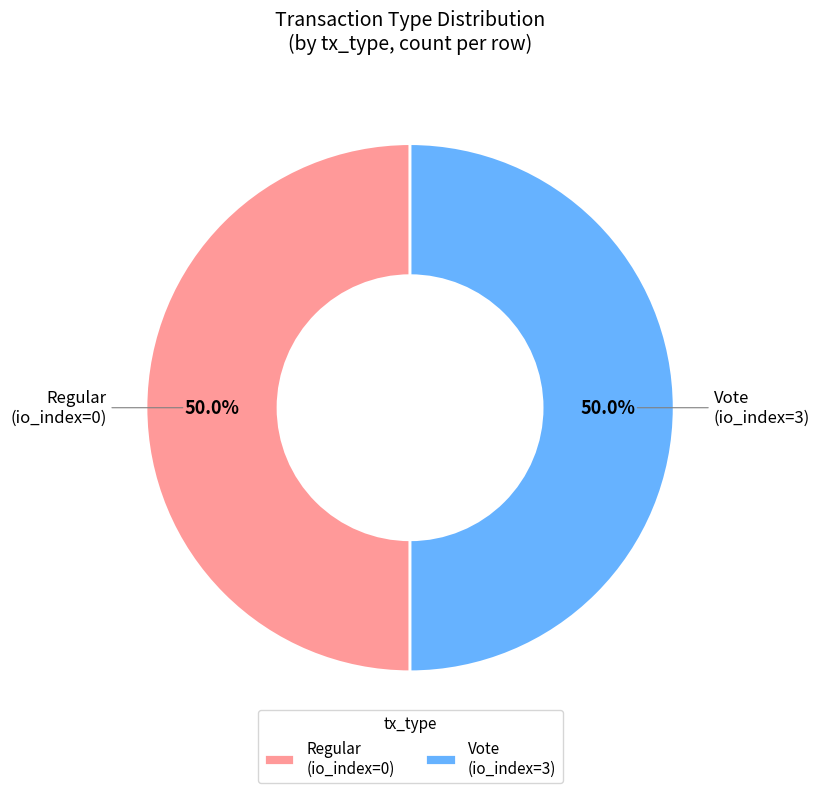

Count the number of slices in the pie.

2